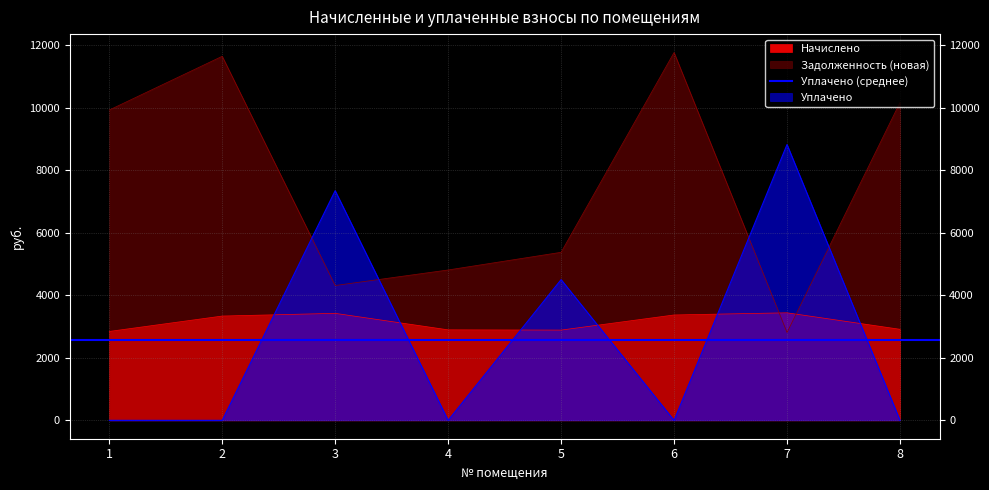

In Начислено, how many points are lower than both neighbors (excluding endpoints)?

1